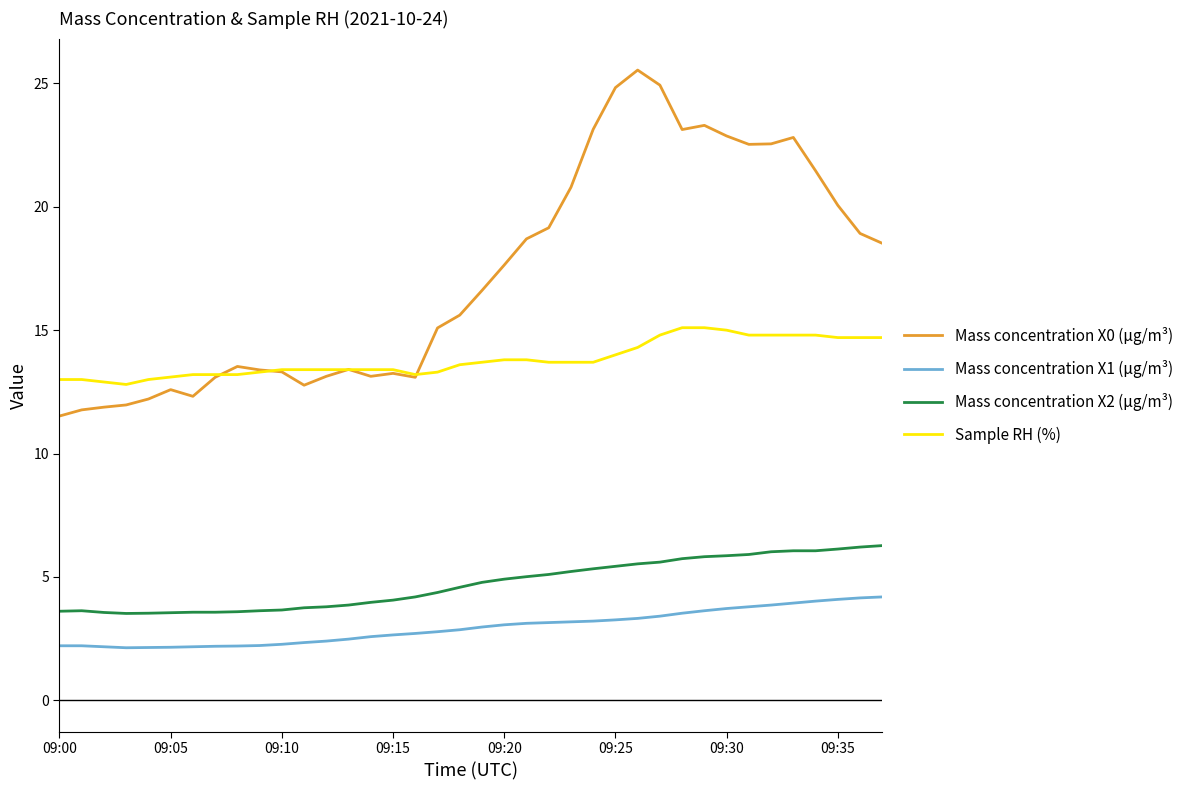

Which series has the largest total across all categories?

Mass concentration X0 (μg/m³)